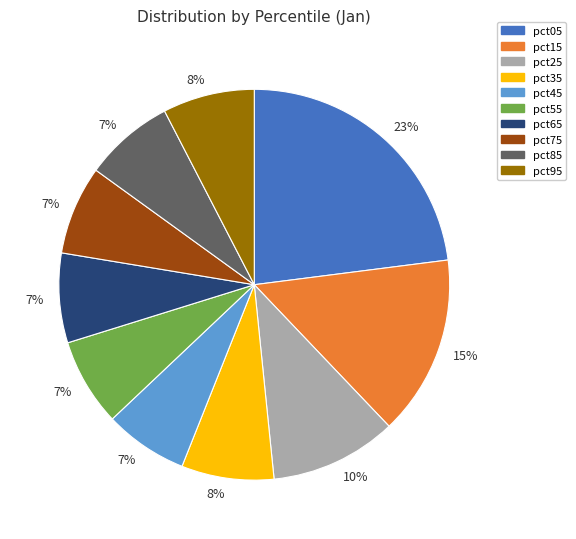

Is there a majority slice in this chart?

No